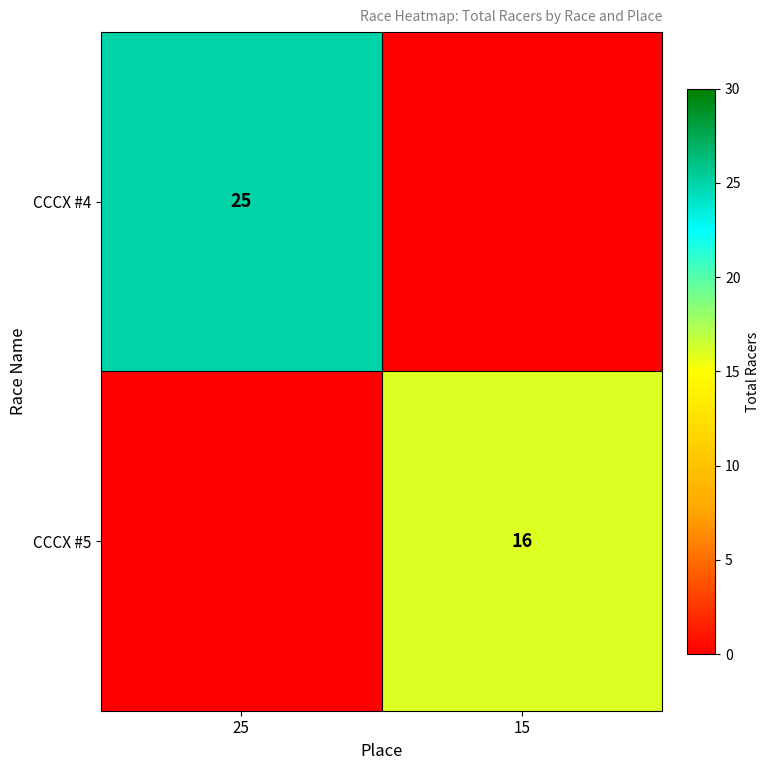

True or false: CCCX #4 has a value of 25 at 25.

True